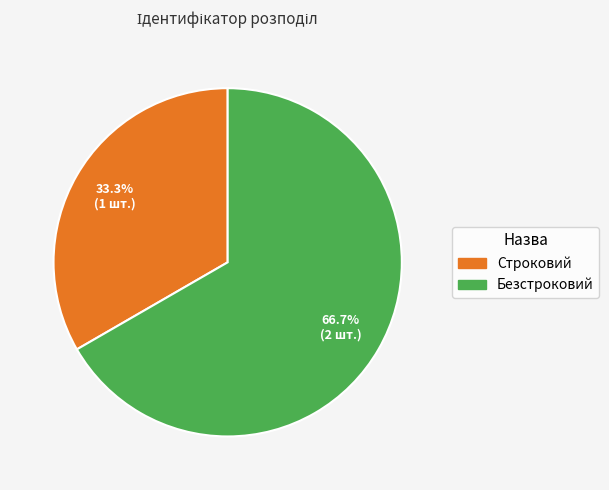

Is it true that Строковий is 41% of the pie?

False